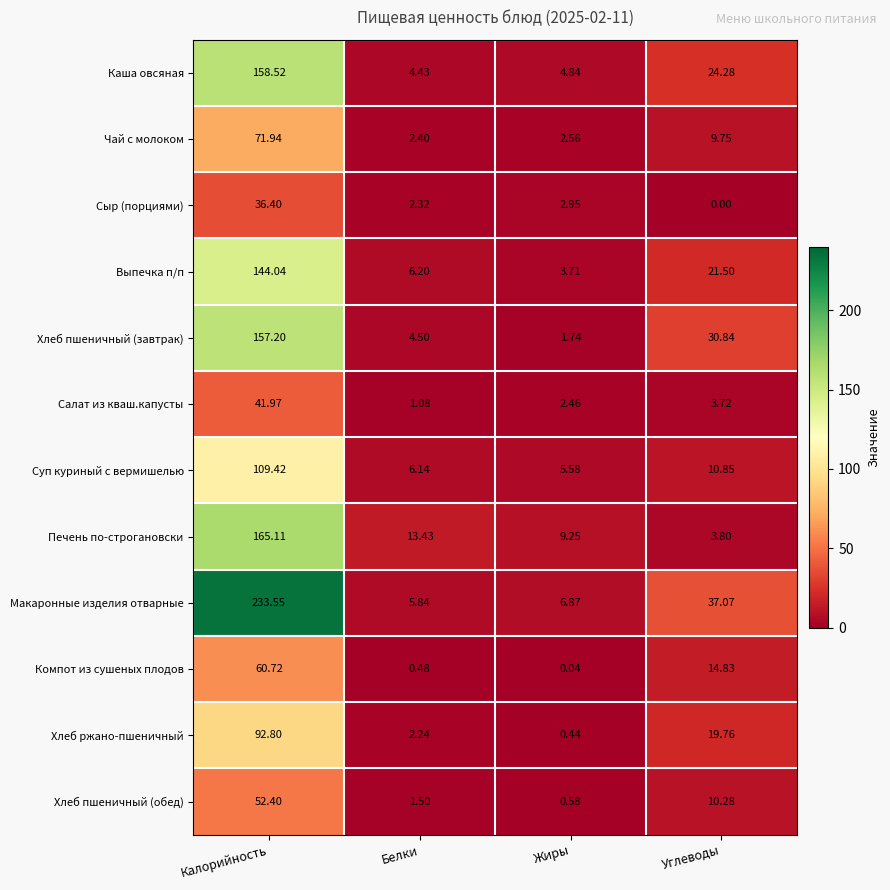

Which series has the widest spread of values?

Макаронные изделия отварные